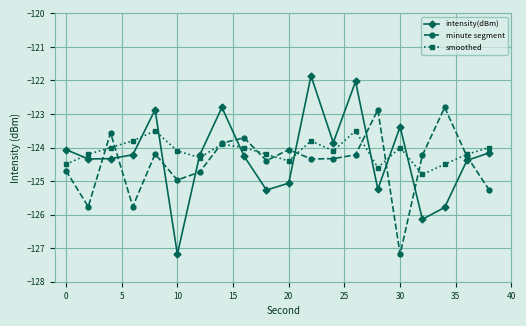

Which series has the largest total across all categories?

smoothed